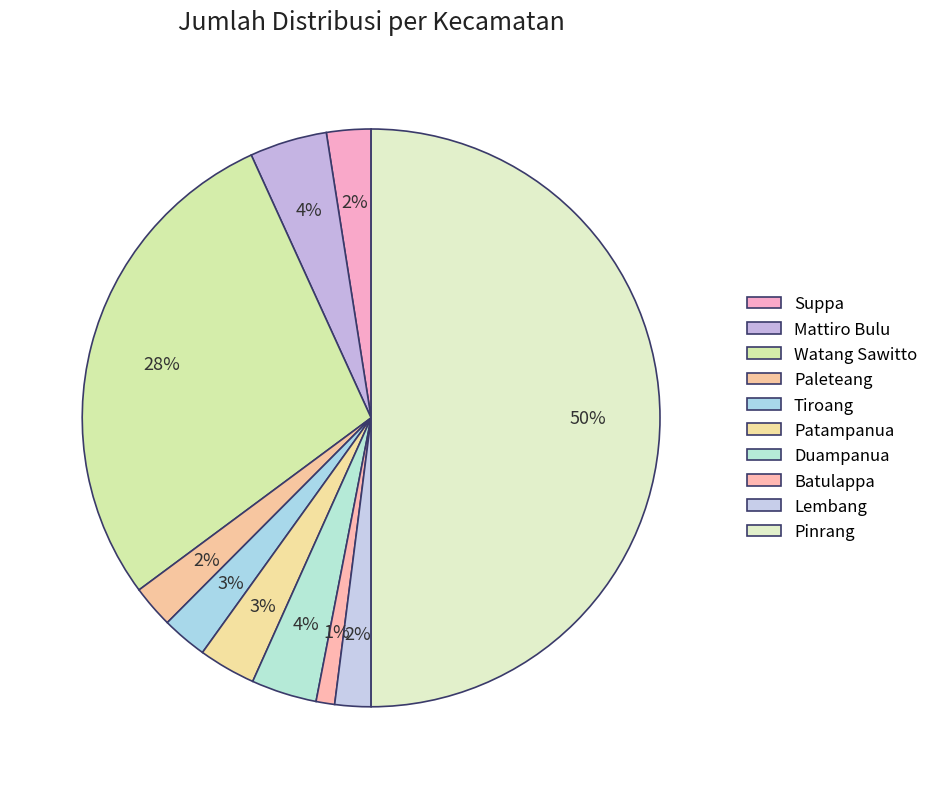

Count the number of slices in the pie.

10